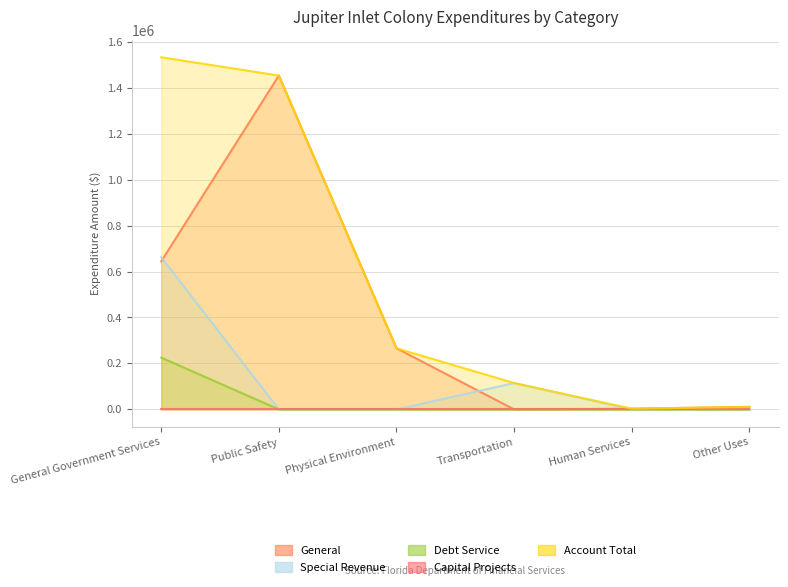

What is the label of the 1st point from the right?

Other Uses